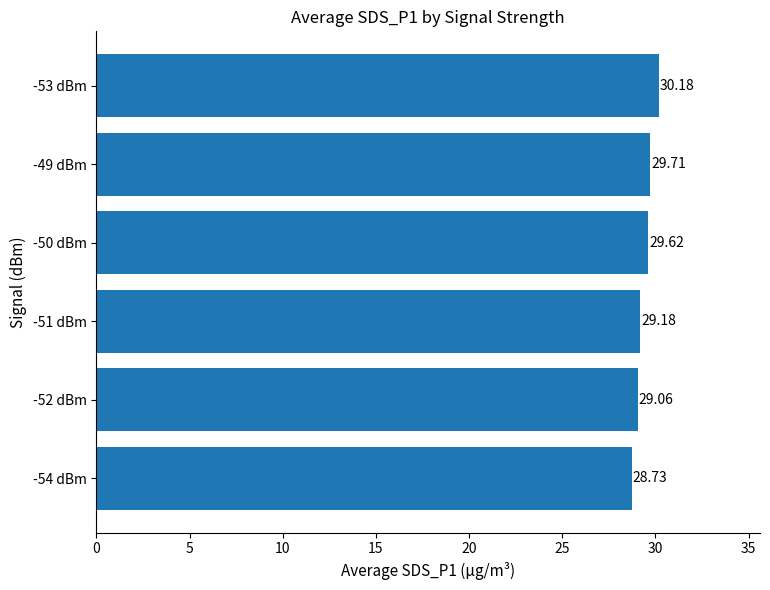

How many distinct data groups are displayed?

1